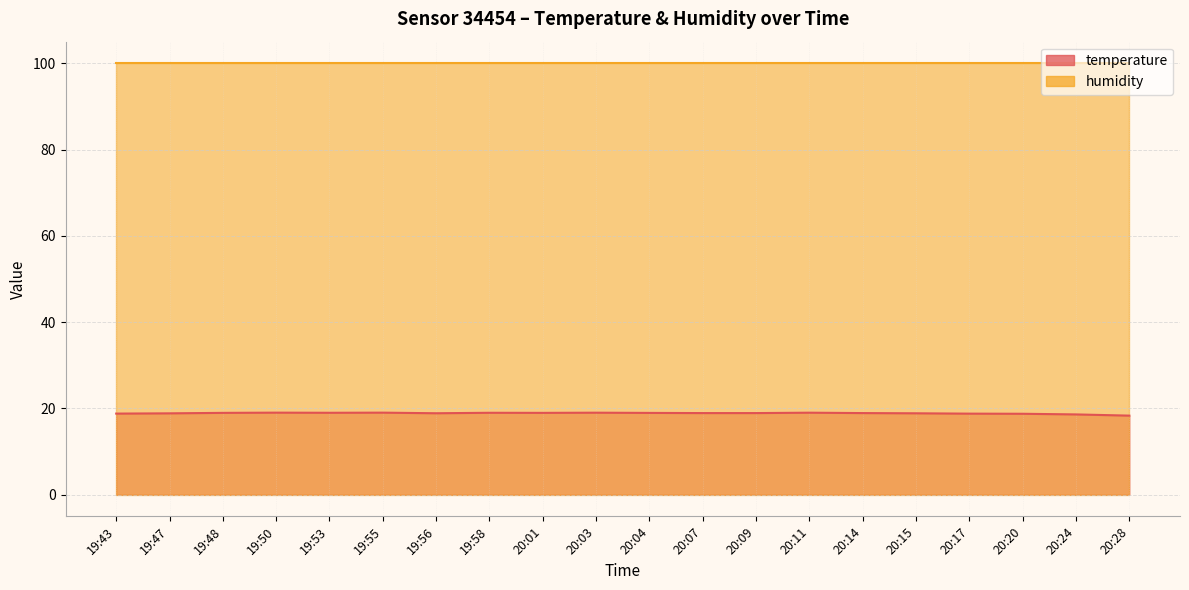

List the labels in order of value, smallest first.

20:28, 20:24, 20:20, 20:17, 19:43, 19:47, 20:15, 19:56, 20:07, 20:09, 20:14, 20:04, 19:48, 20:01, 19:53, 19:58, 20:03, 20:11, 19:50, 19:55